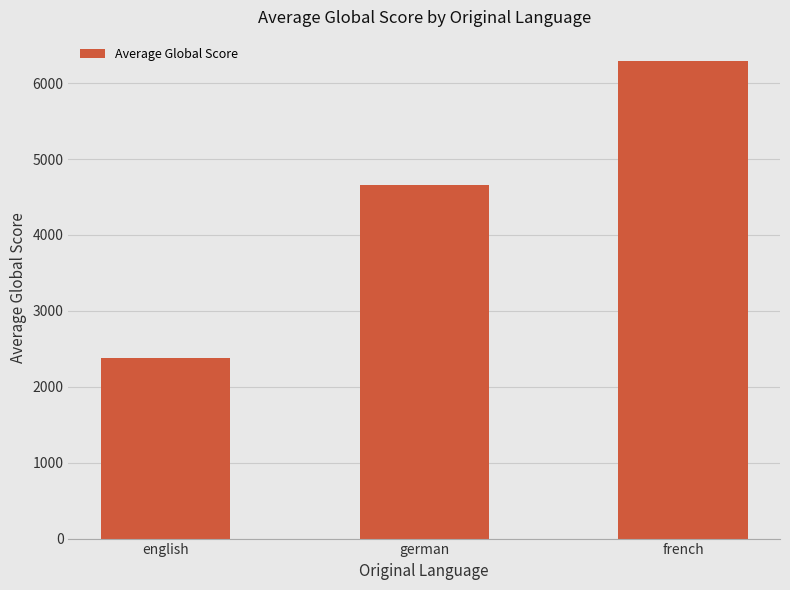

What is the label of the 1st bar from the right?

french